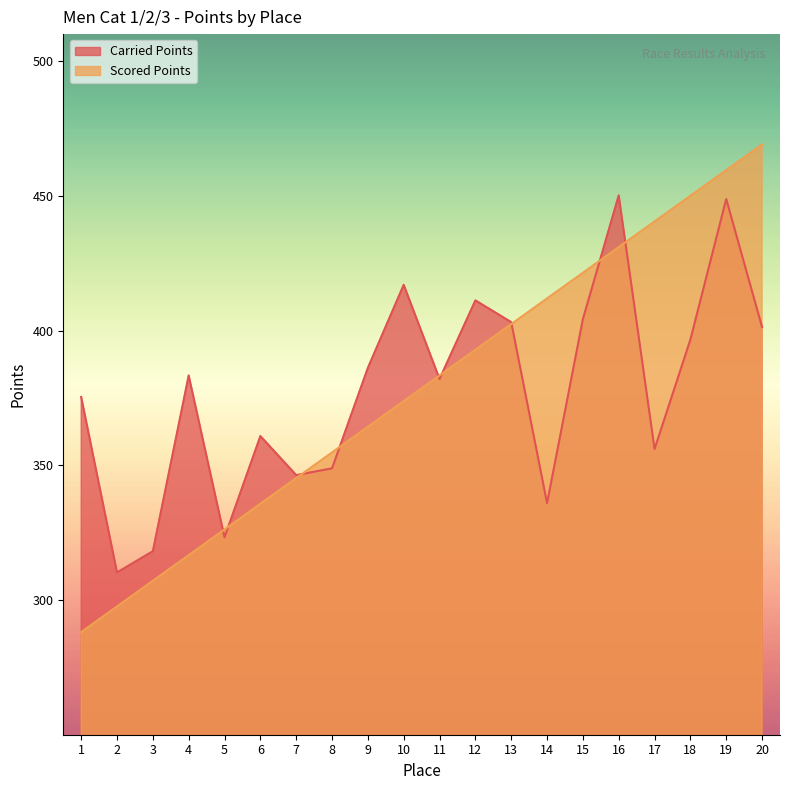

Where do Carried Points and Scored Points first cross each other?

4 and 5